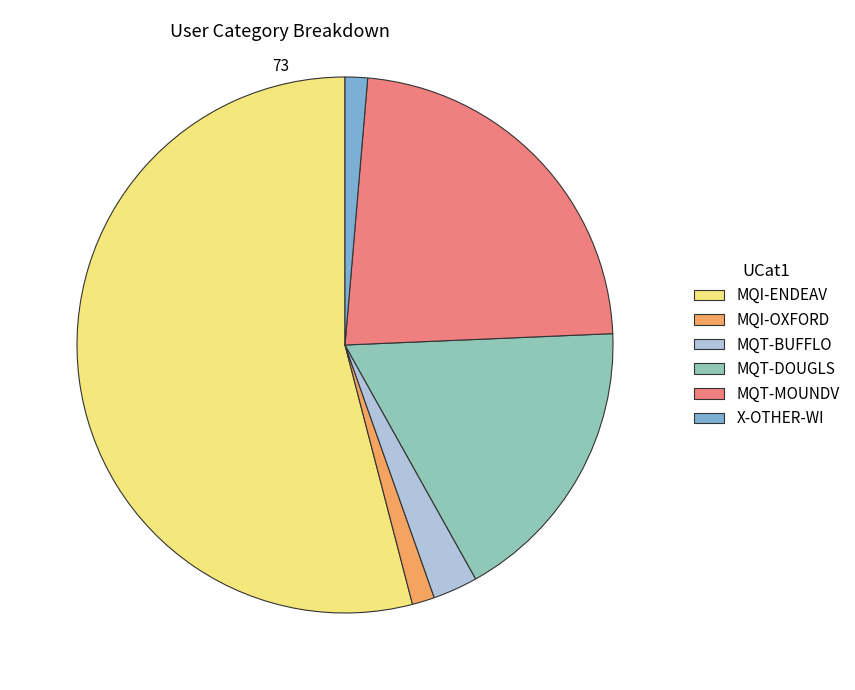

Which category has the biggest portion of the pie?

MQI-ENDEAV